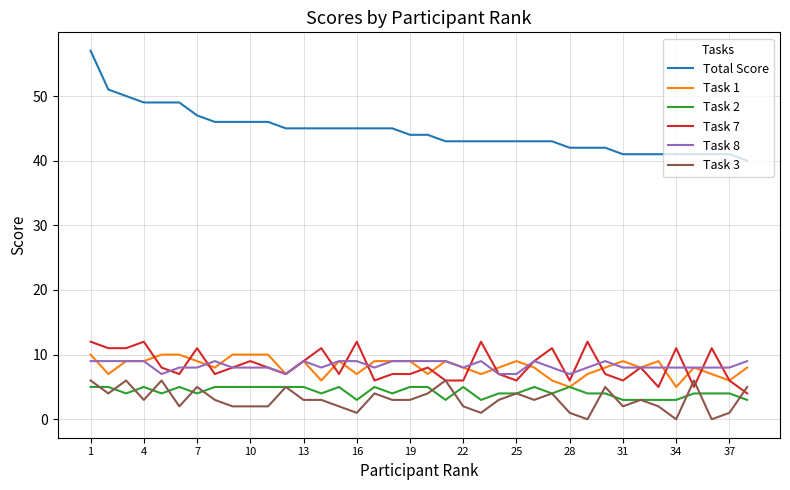

How many distinct data groups are displayed?

6